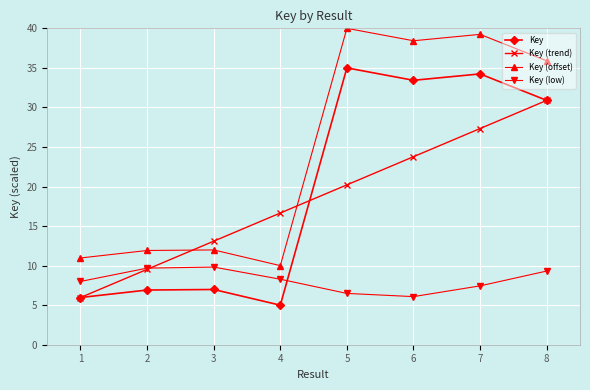

Which category has the highest value across all series?

5